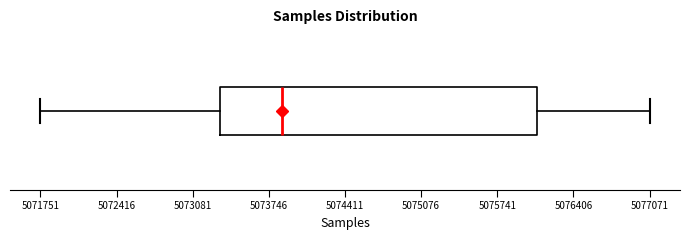

Transcribe this box plot: give where the median line is, the range the box spans, and where the two whiskers end, as read against the x-axis. The values are not printed on the chart, so give them approximately, as read against the axis.

median 5073900, box 5073300 to 5076100, whiskers 5071800 to 5077100